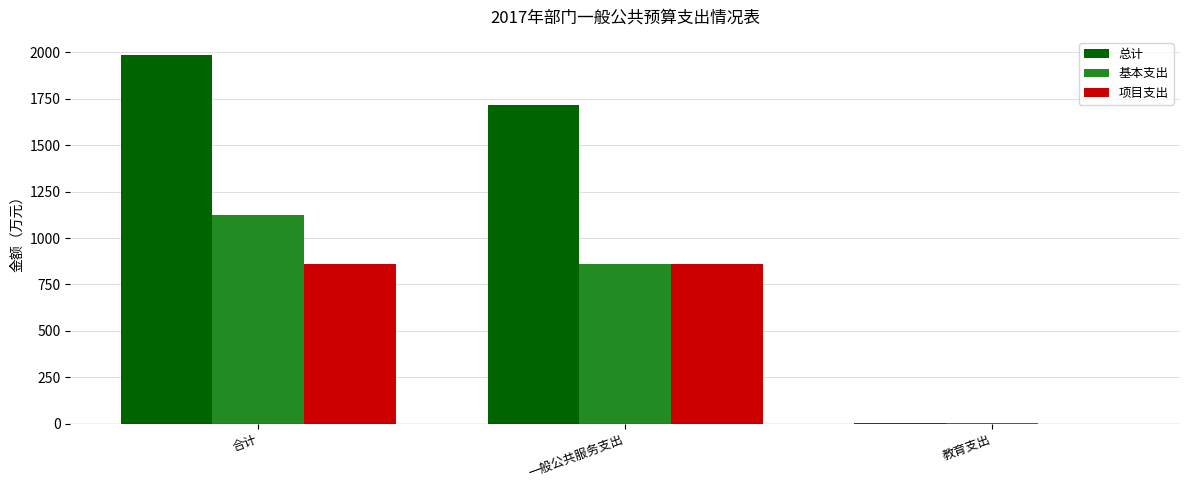

Which category has the highest value across all series?

合计